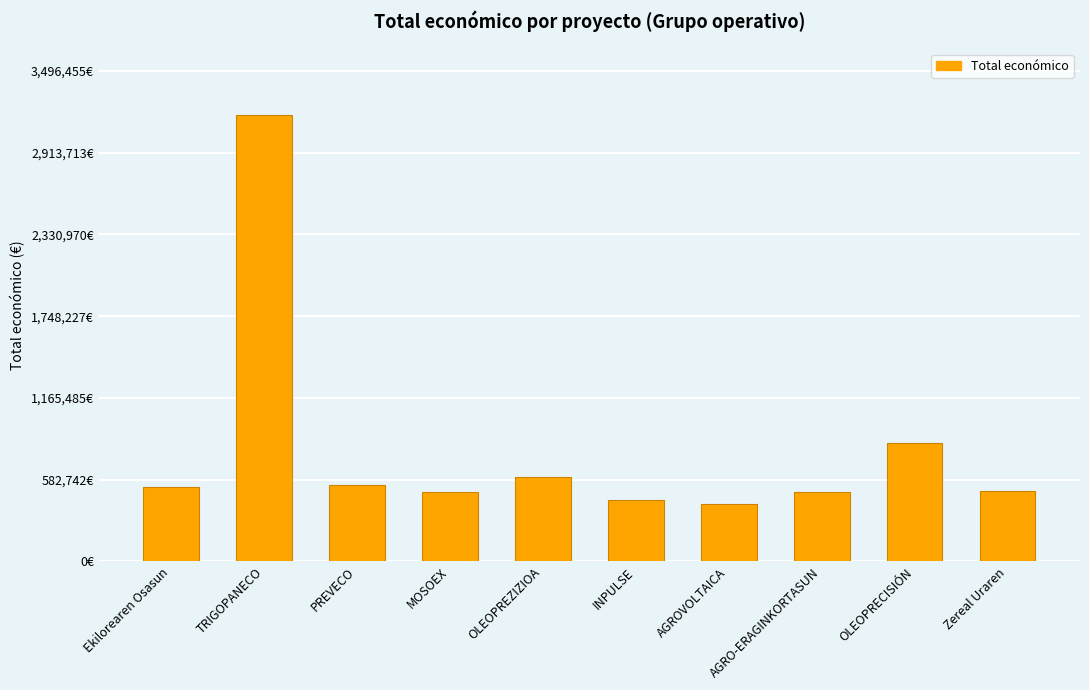

What is the ratio of the value at MOSOEX to the value at OLEOPREZIZIOA?

0.8